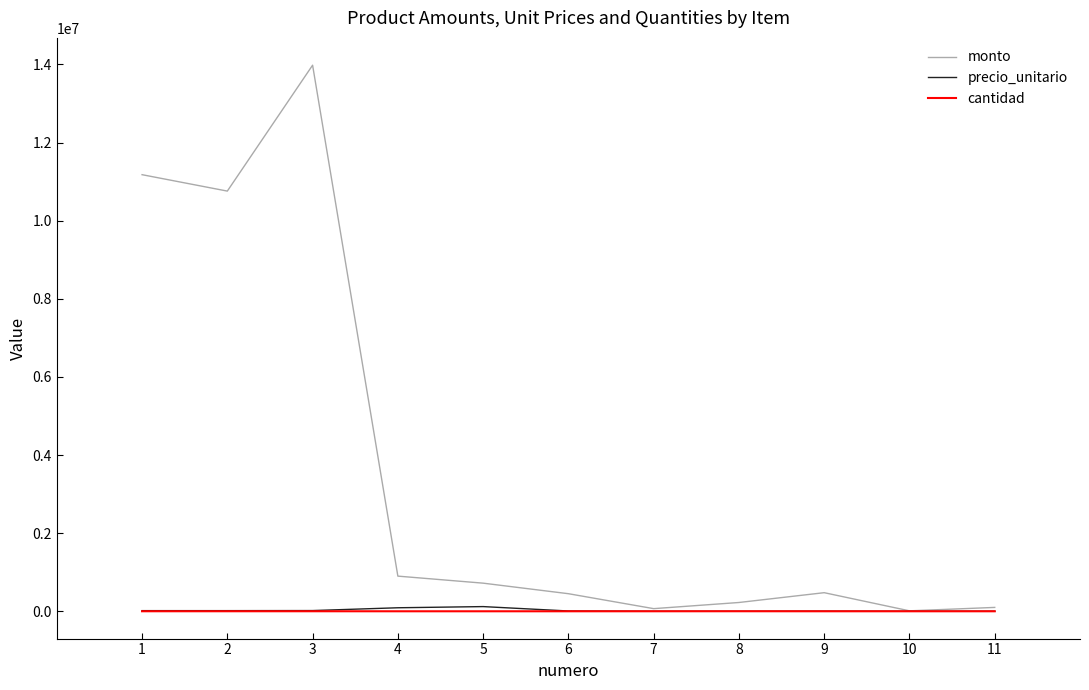

What is the difference between the maximum and minimum values in the precio_unitario series?

119775